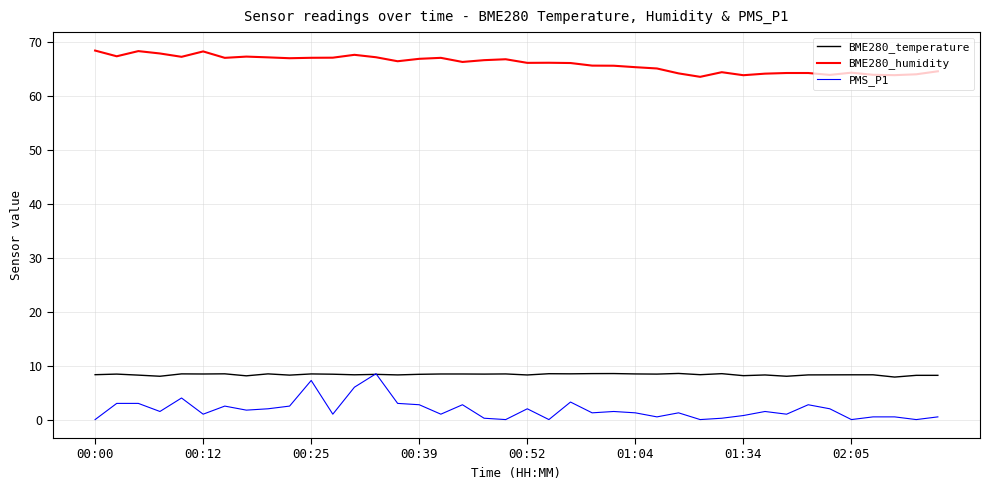

At how many categories does at least one series exceed 24?

40